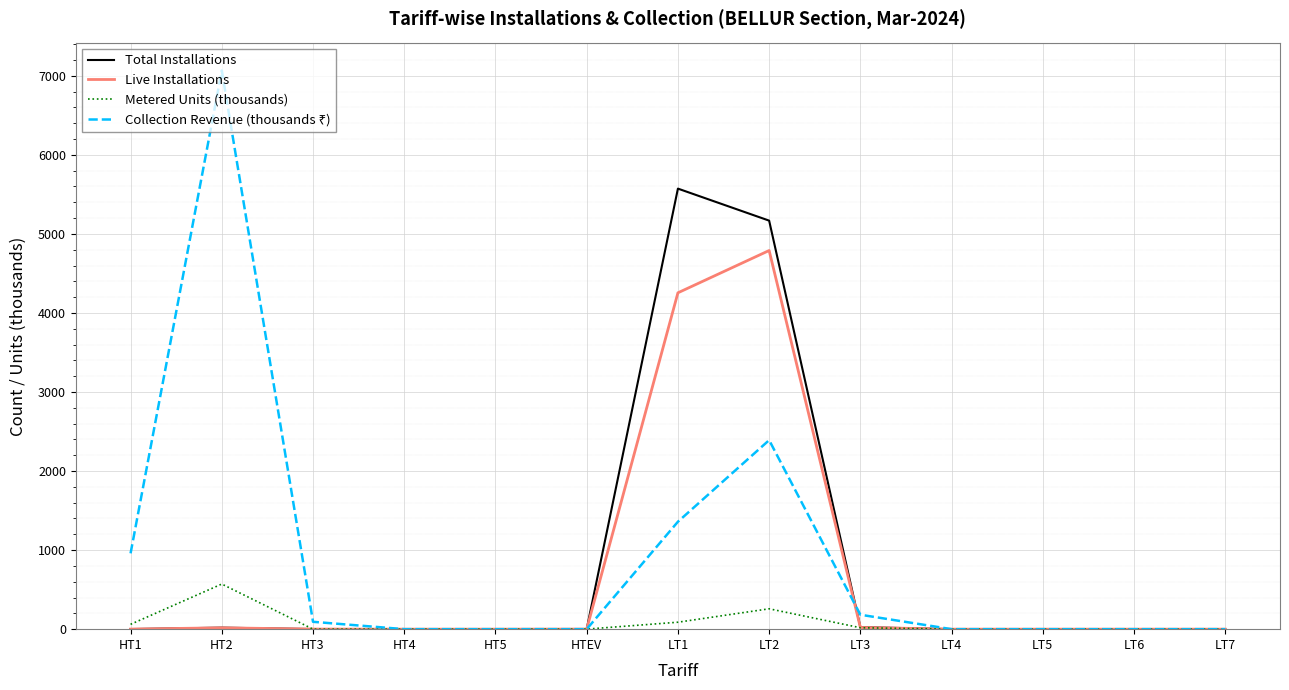

What is the greatest value displayed?

7066.5